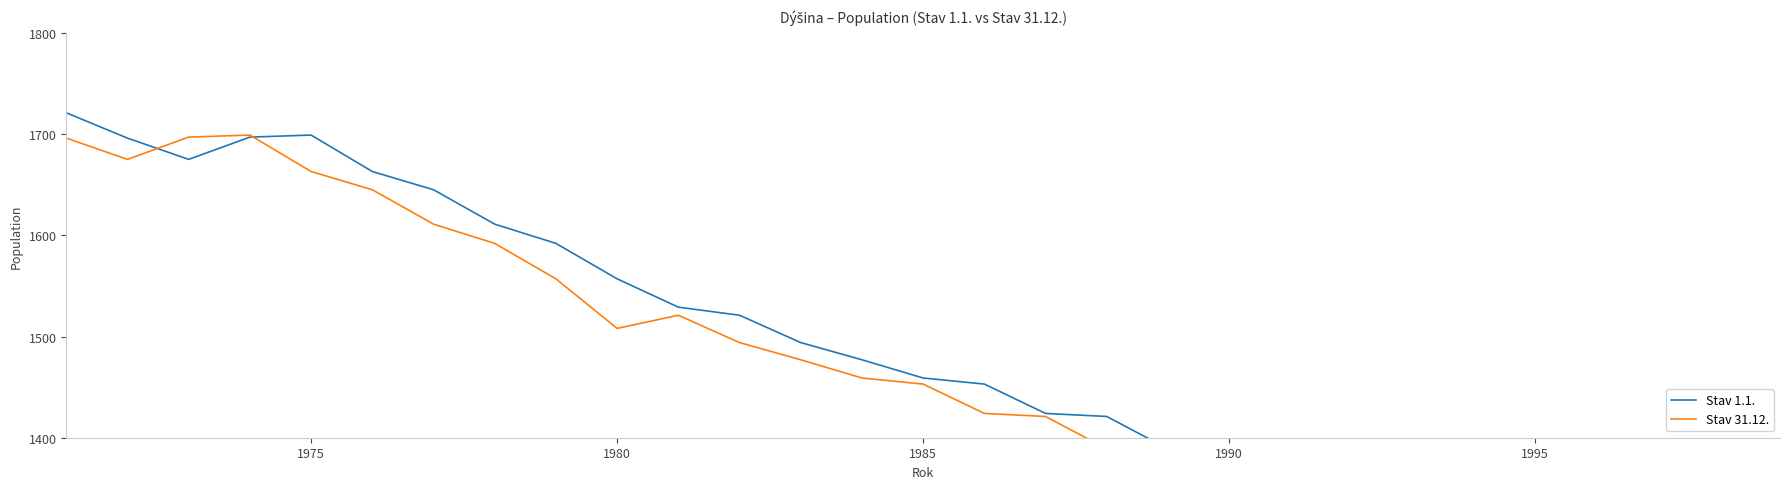

True or false: Stav 31.12. has a value of 2333 at 12.

False